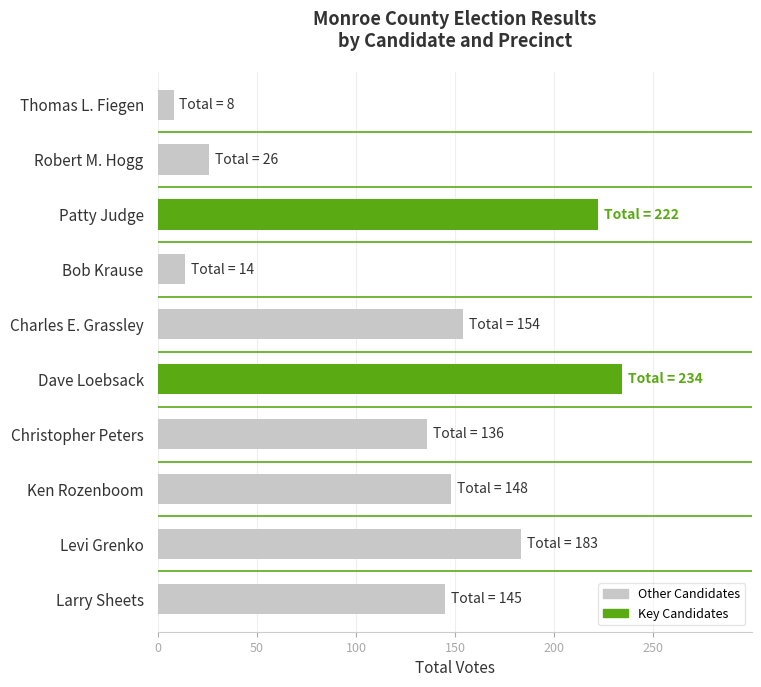

What is the value of the 2nd bar from the top?

26